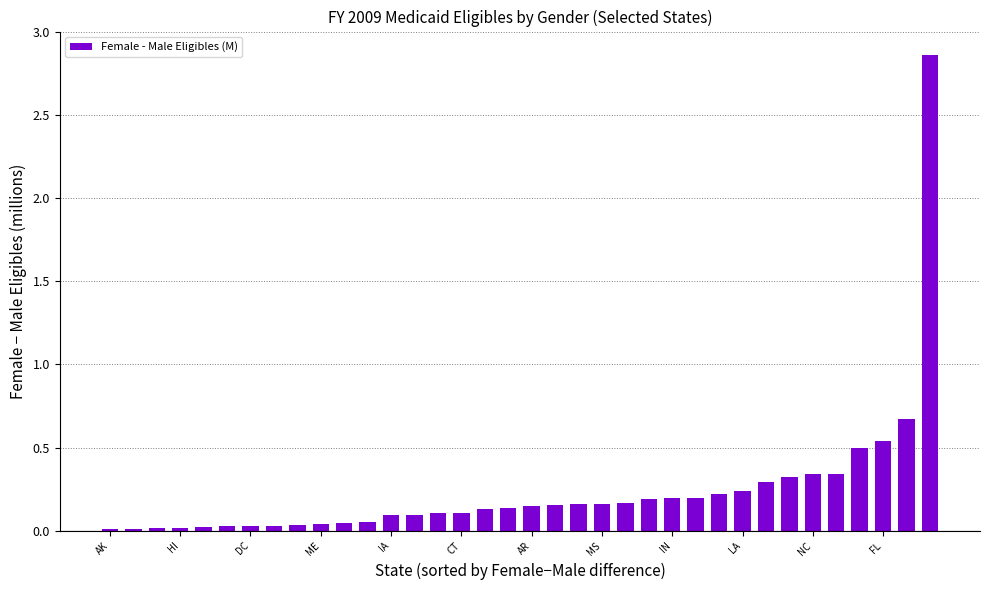

What is the difference between the maximum and second lowest values?

2.8